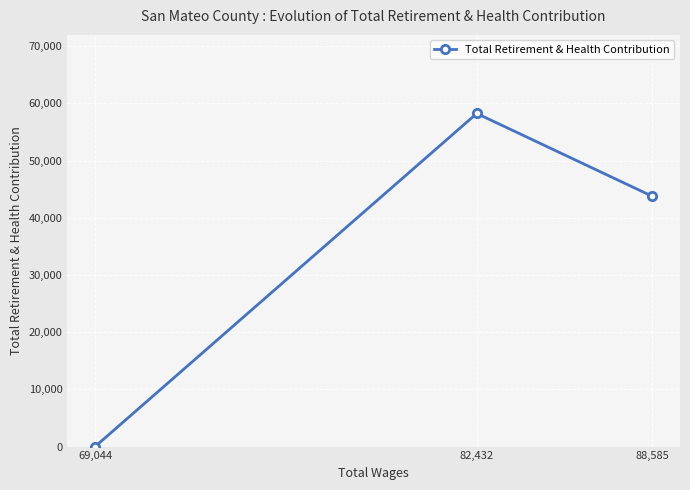

What is the label of the 3rd point from the left?

88,585